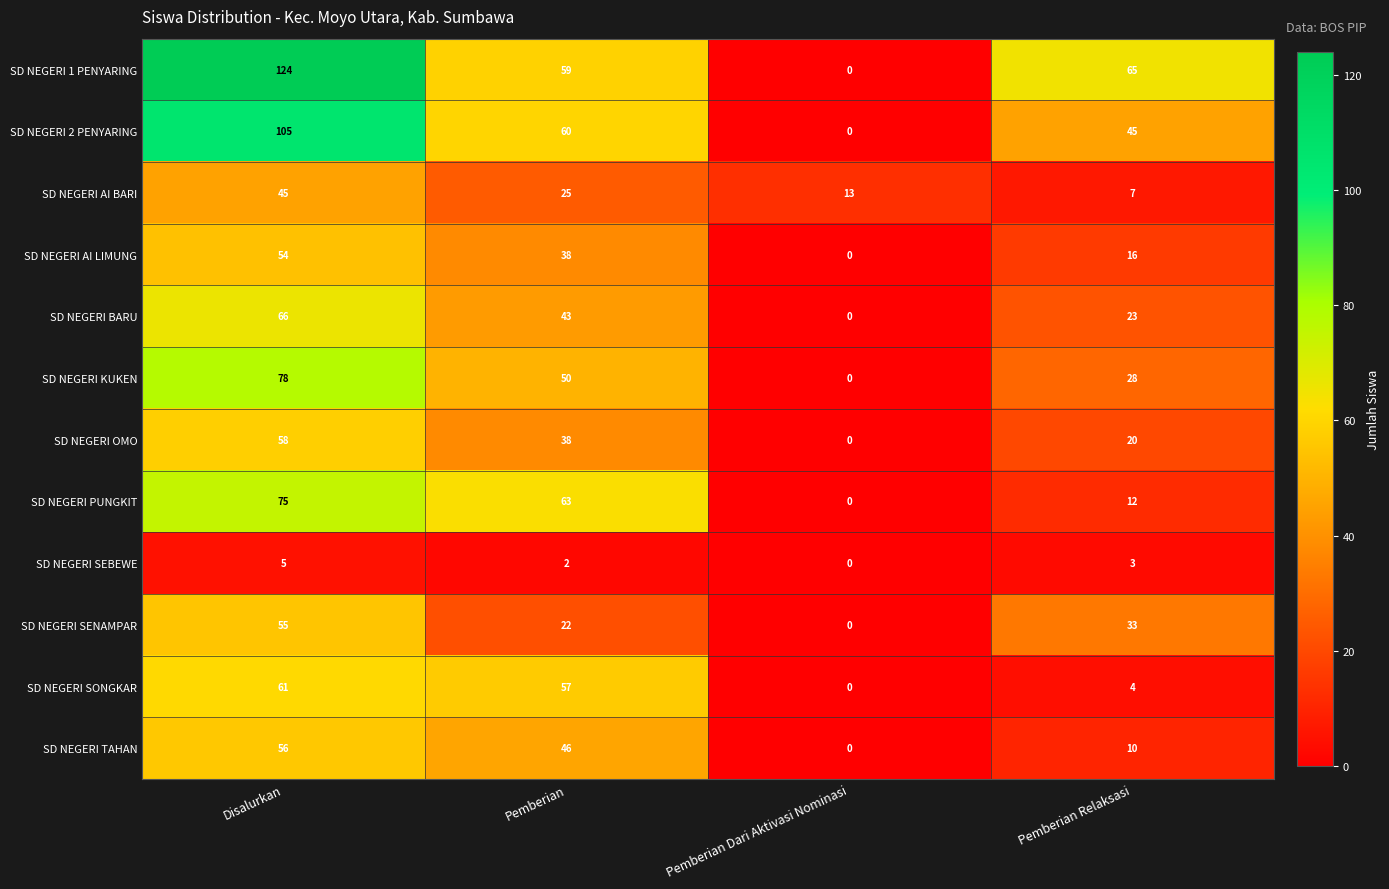

How many distinct data groups are displayed?

12